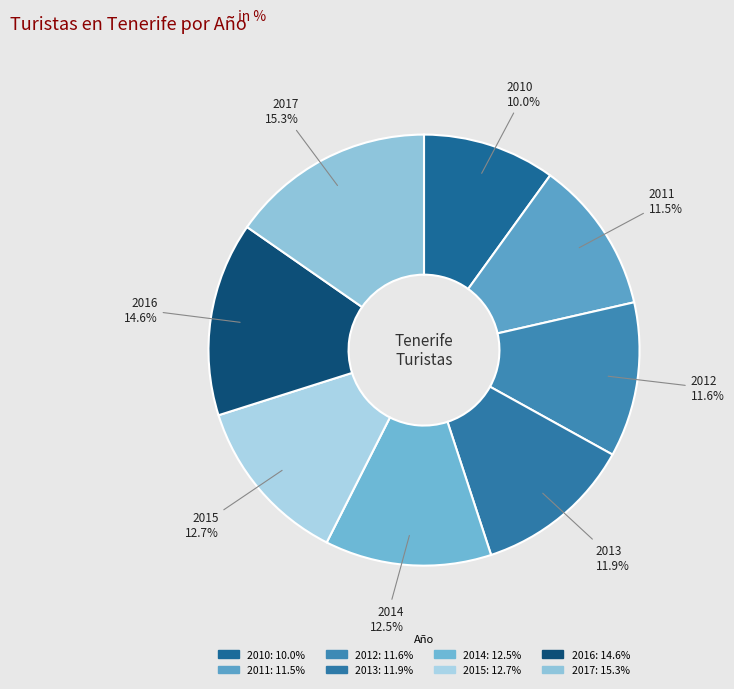

What is the smallest slice in the pie chart?

2010